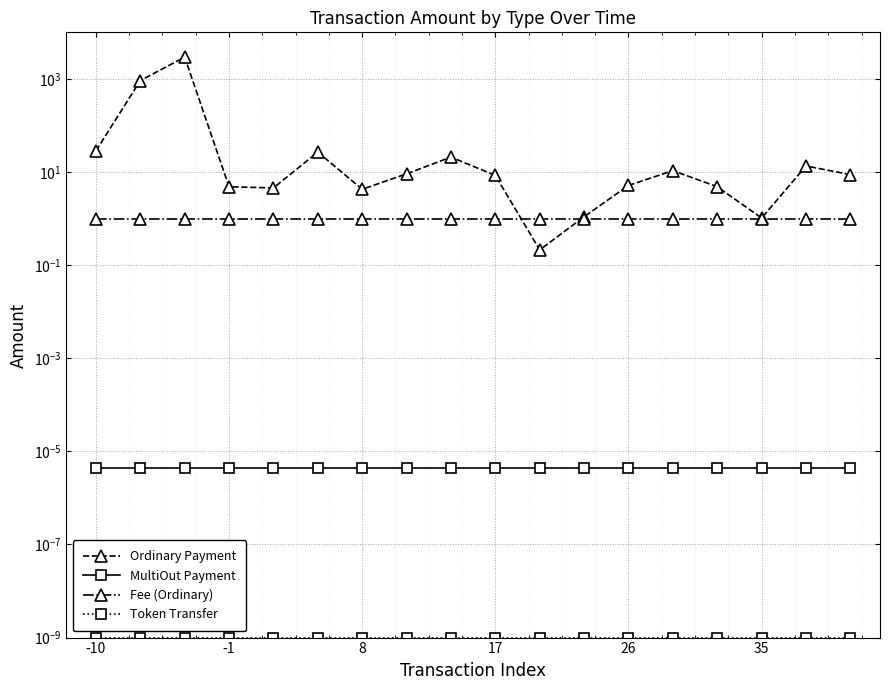

The value of Token Transfer at 26 is 0.0. True or false?

True